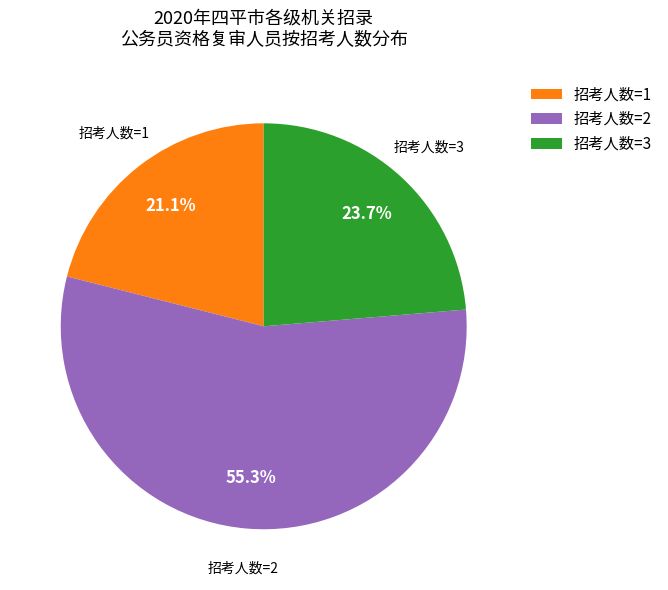

How many segments does this pie chart have?

3